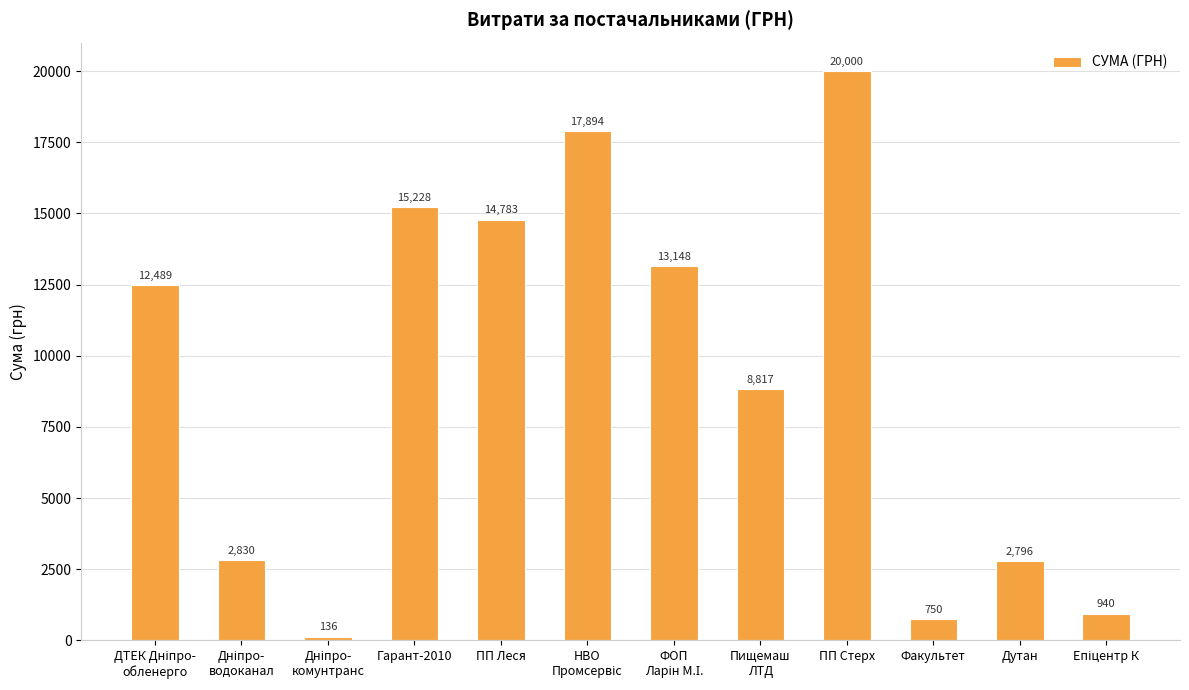

Are the bars grouped side by side (vs. stacked)?

No